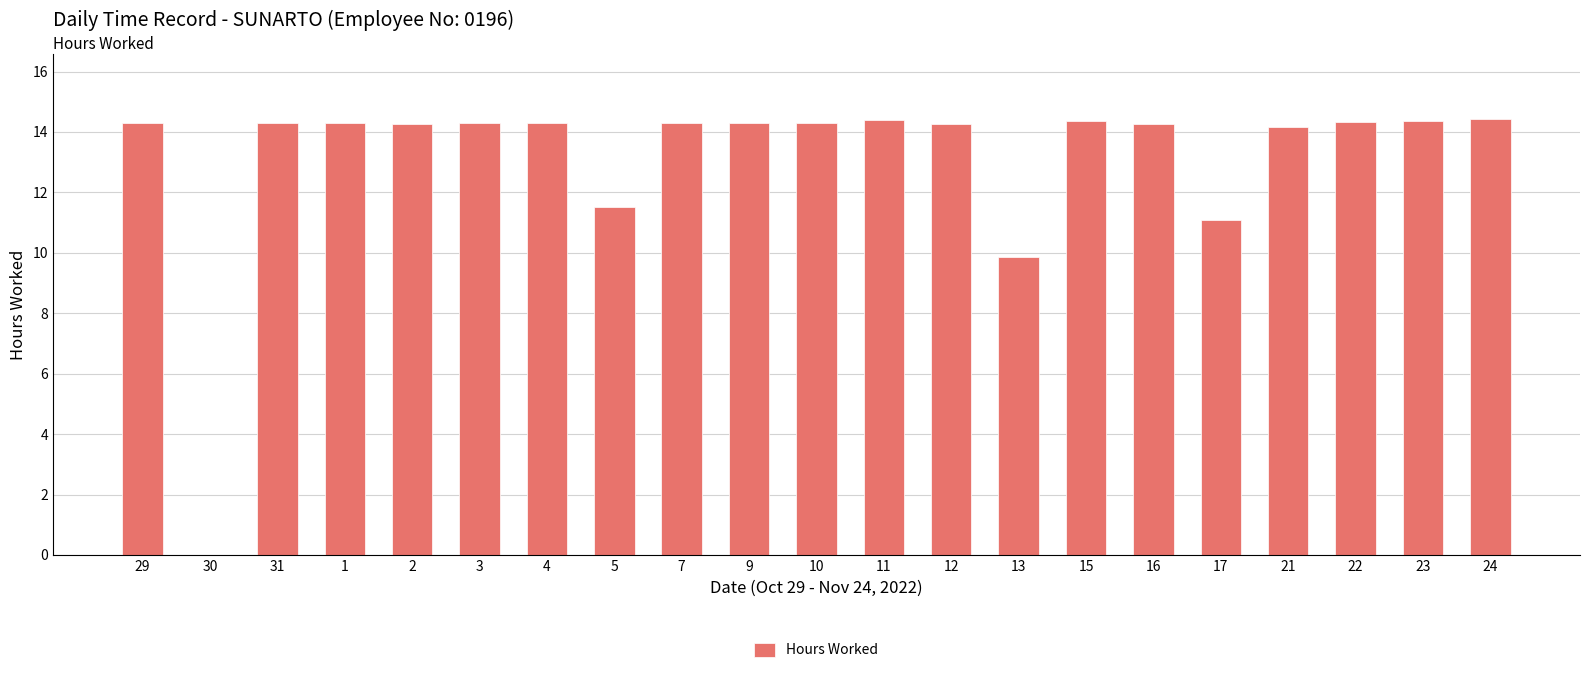

The value at 15 is 20.0. True or false?

False